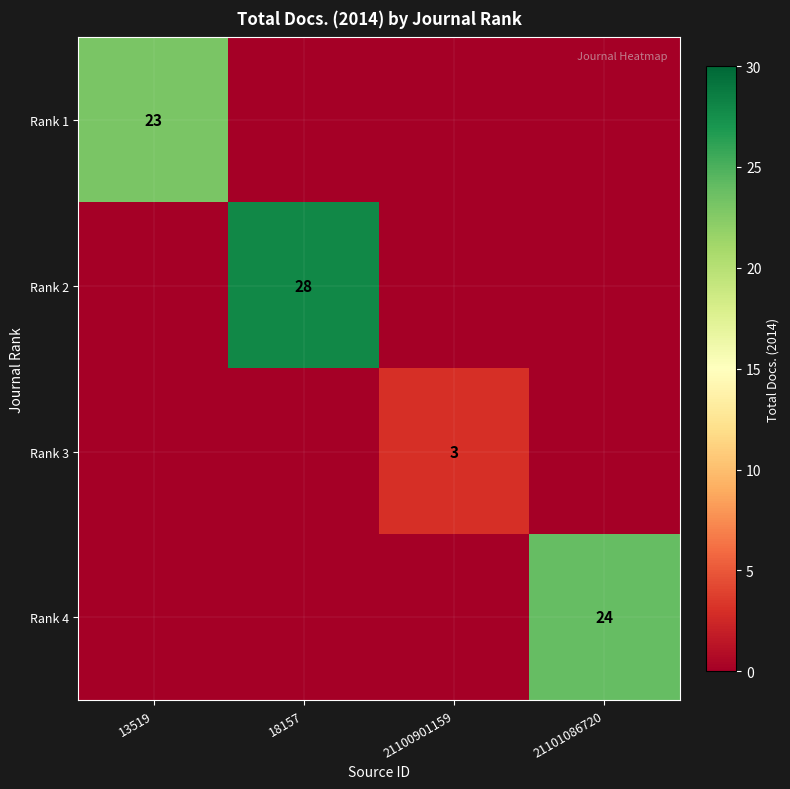

The Rank 4 series shows 17 at 18157. True or false?

False